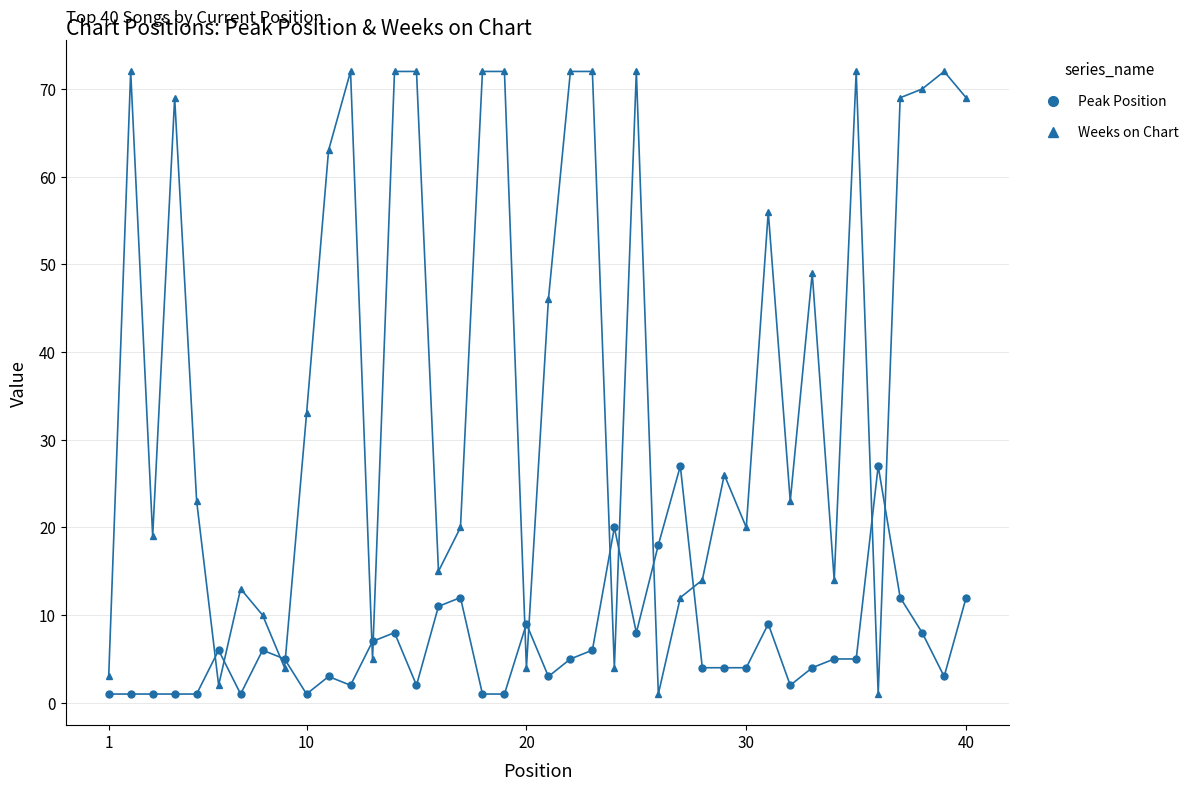

Which series has the widest spread of values?

Weeks on Chart